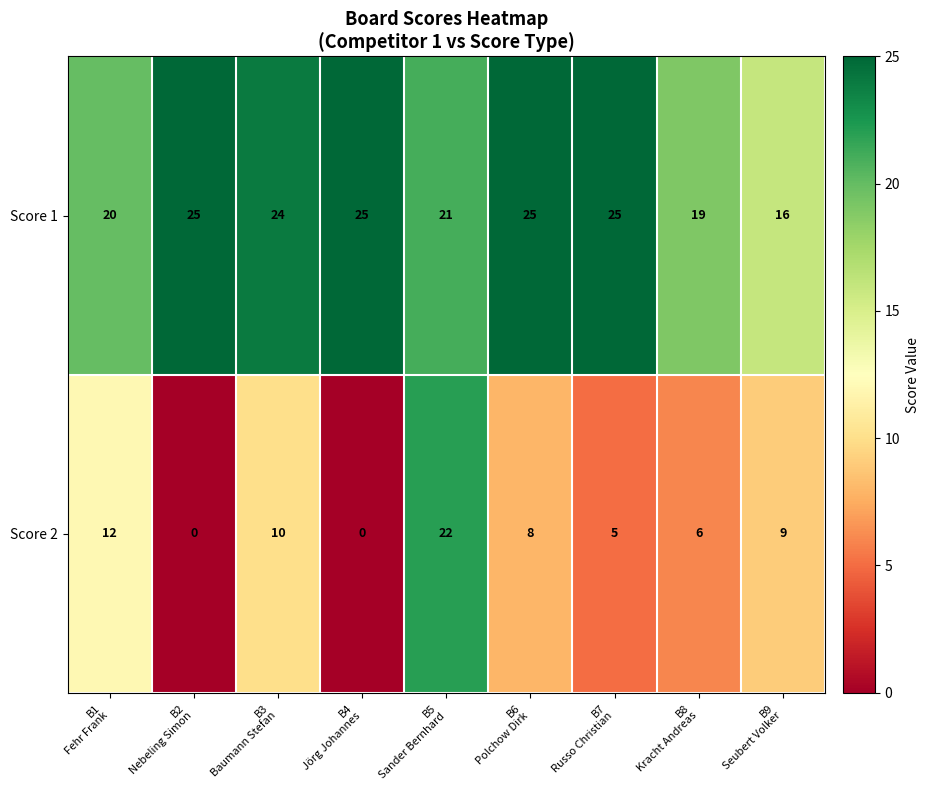

How many Score 1 values are between 20 and 25?

7